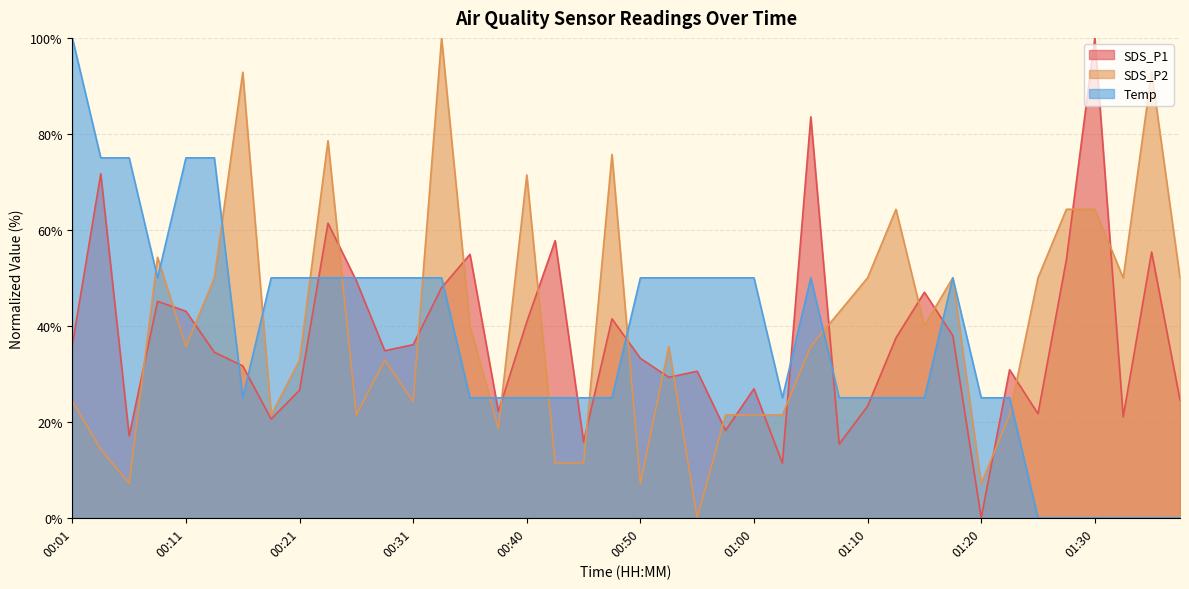

In SDS_P1, how many points are higher than both neighbors (excluding endpoints)?

13